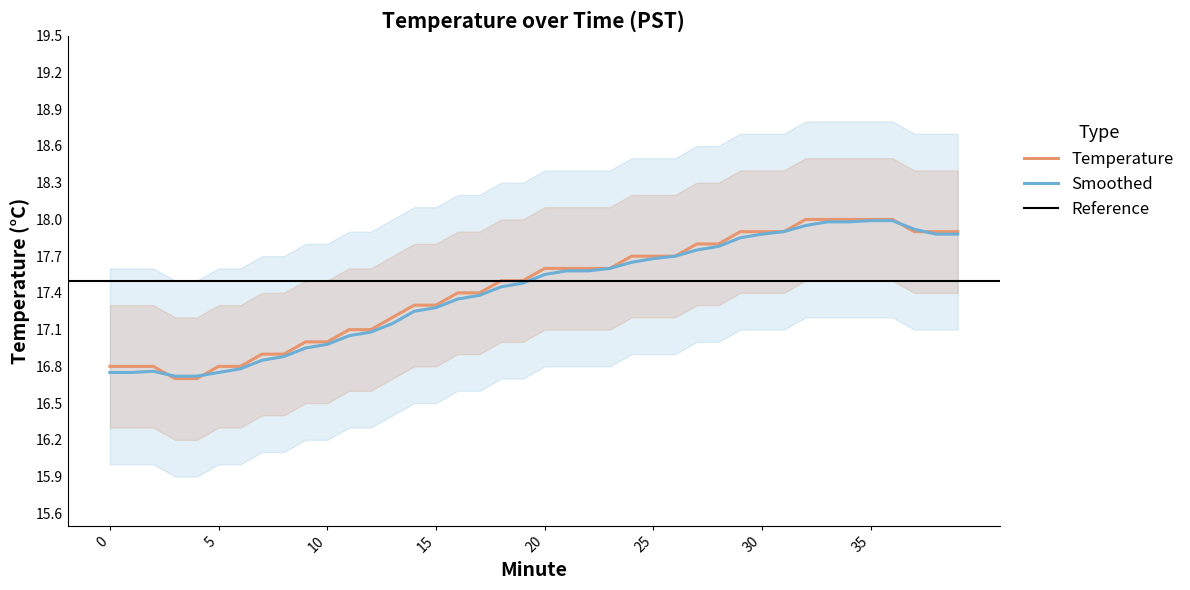

What is the difference between the Upper Band values at 23 and 28?

0.2